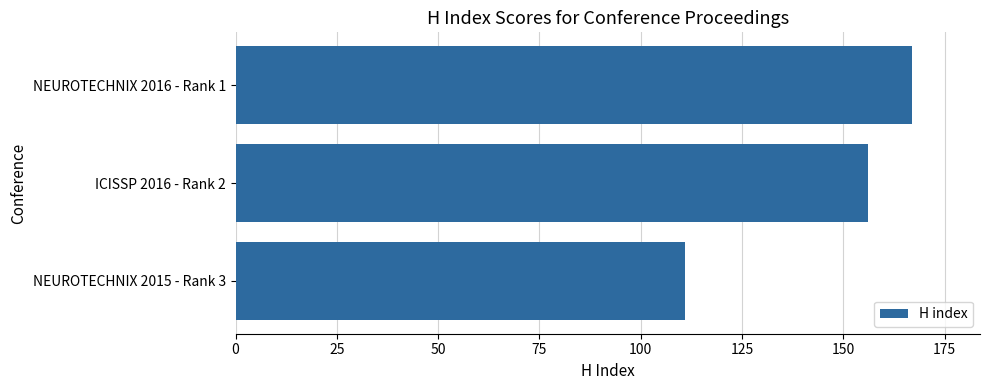

What is the average value?

145